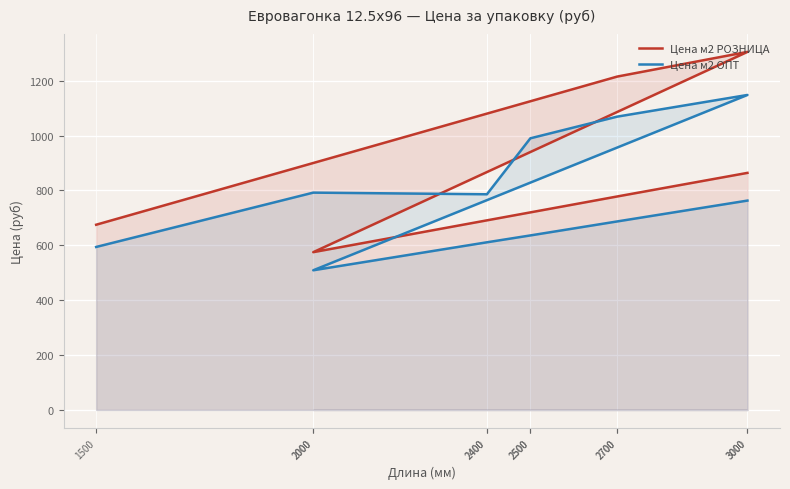

The Цена м2 РОЗНИЦА series shows 778 at 2700. True or false?

True